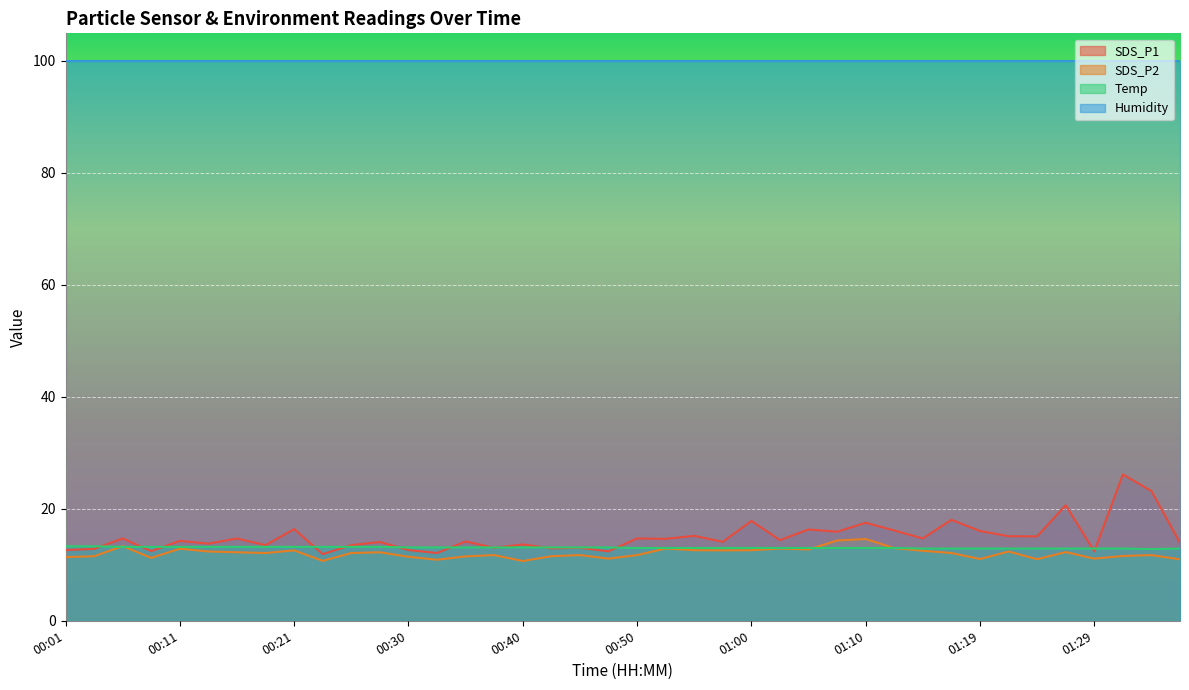

True or false: Humidity and Temp cross at least once.

False